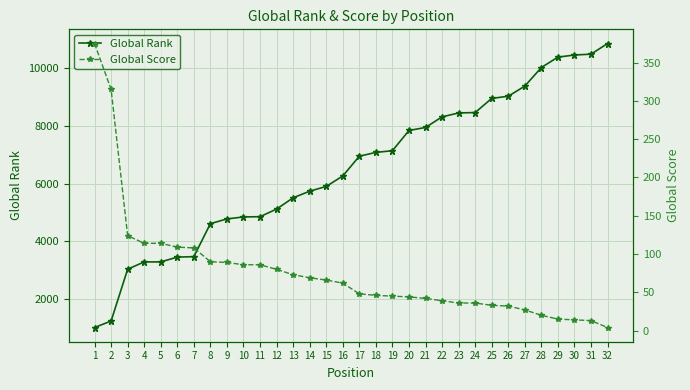

What are all the series names shown in the legend?

Global Rank, Global Score